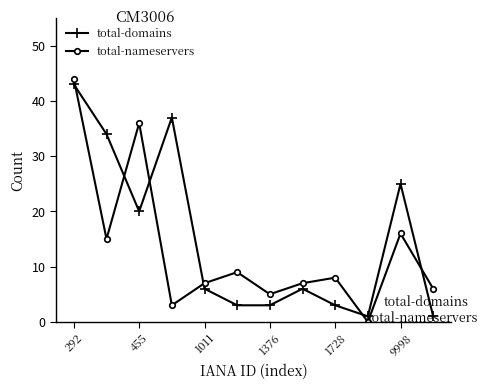

True or false: total-nameservers has more than 1 interior local peaks.

True